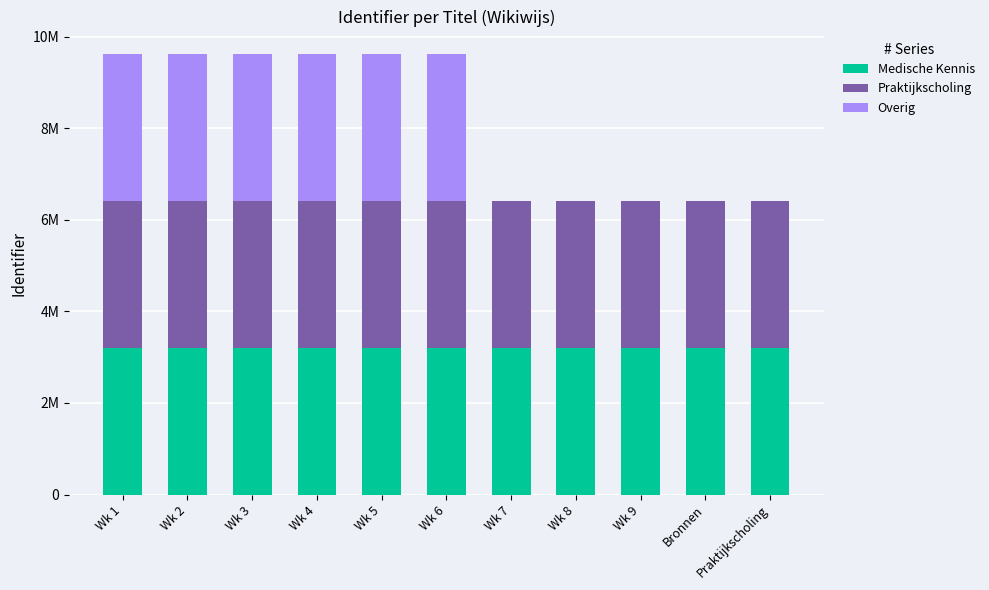

Where does the Overig series first go above 3209262?

Wk 2